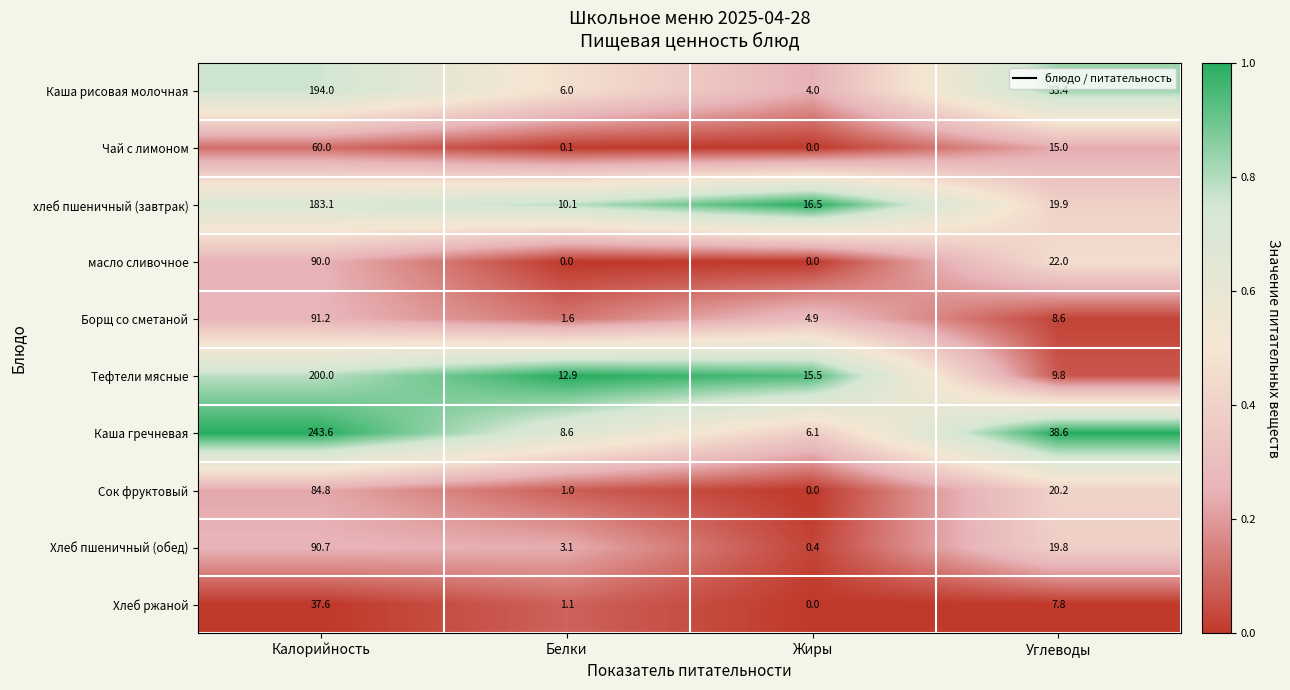

What is the difference between the масло сливочное values at Жиры and Углеводы?

22.0